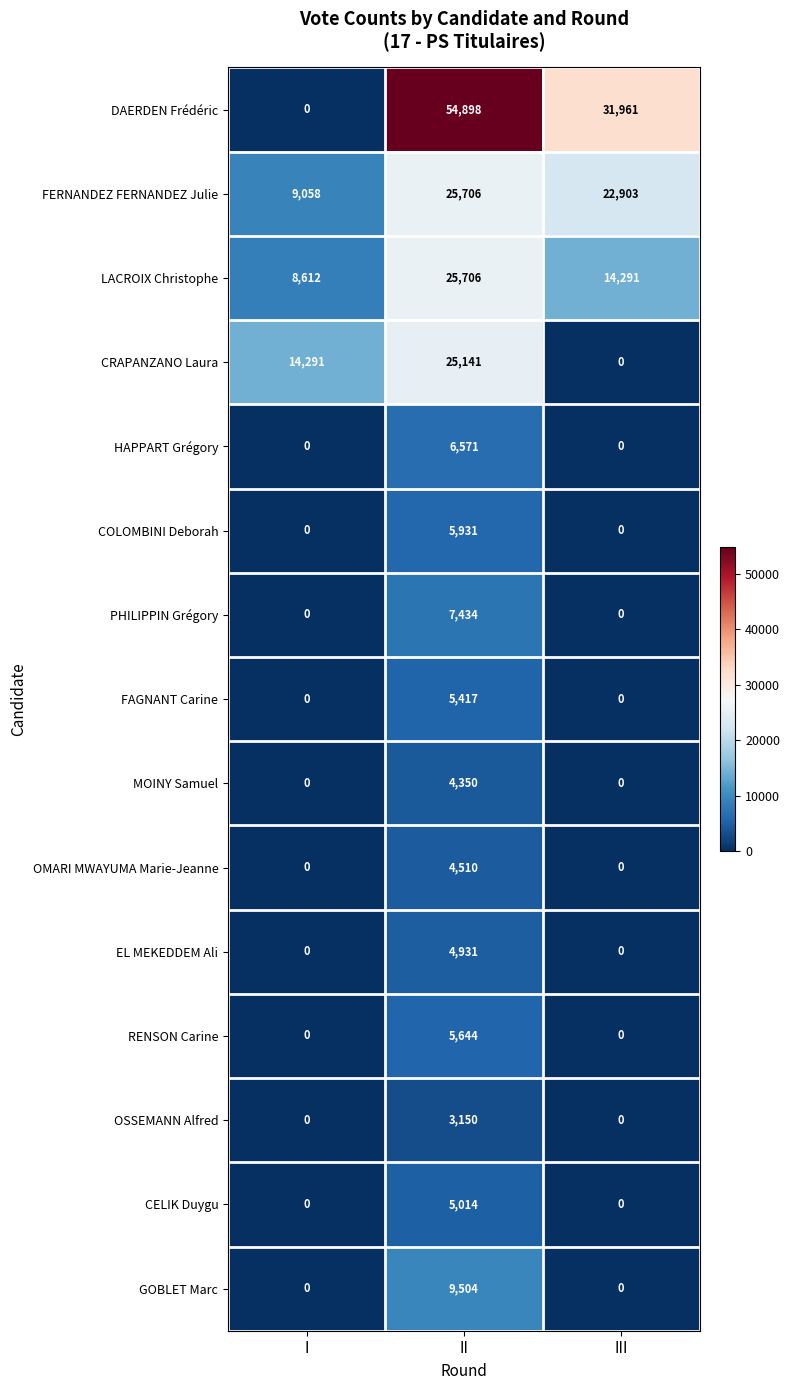

Where is LACROIX Christophe nearest to the value 17159?

III